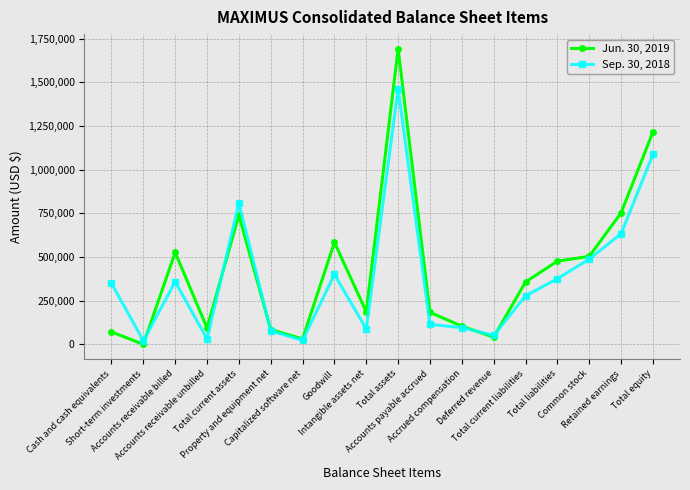

At Accrued compensation, list the series in order from smallest to largest.

Sep. 30, 2018, Jun. 30, 2019